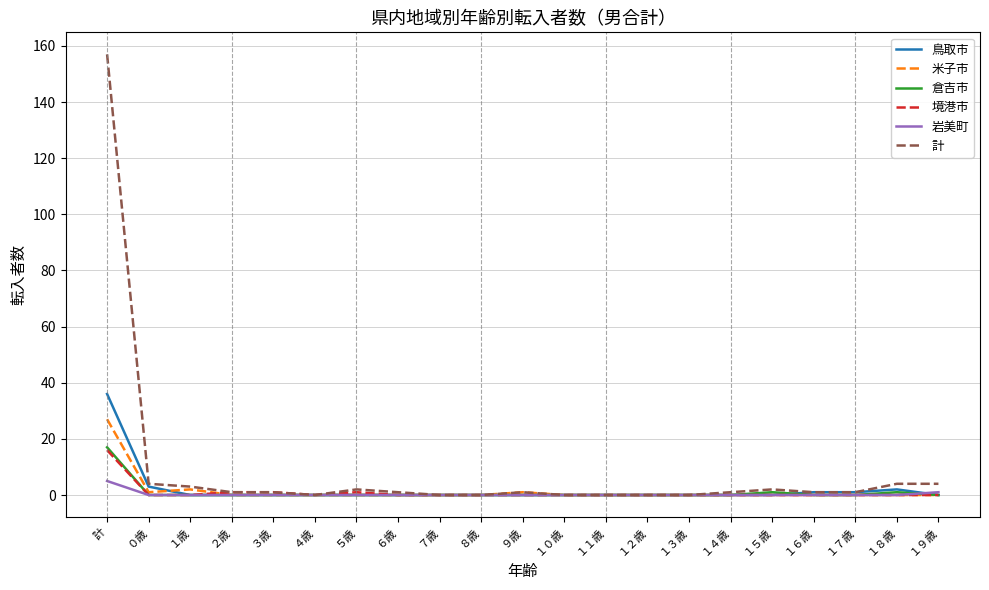

What are all the series names shown in the legend?

鳥取市, 米子市, 倉吉市, 境港市, 岩美町, 計